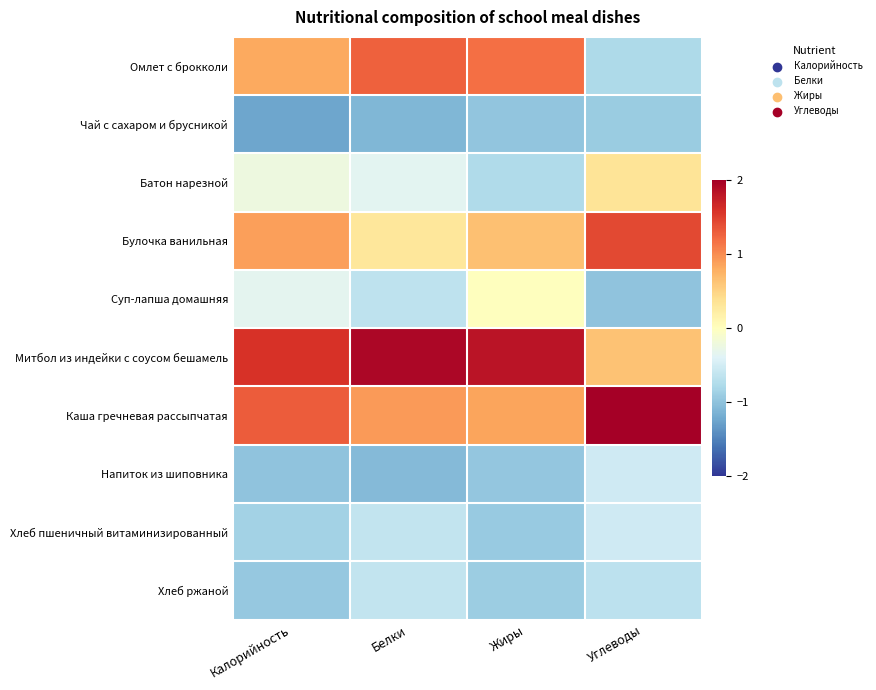

What is the smallest value displayed?

-1.2